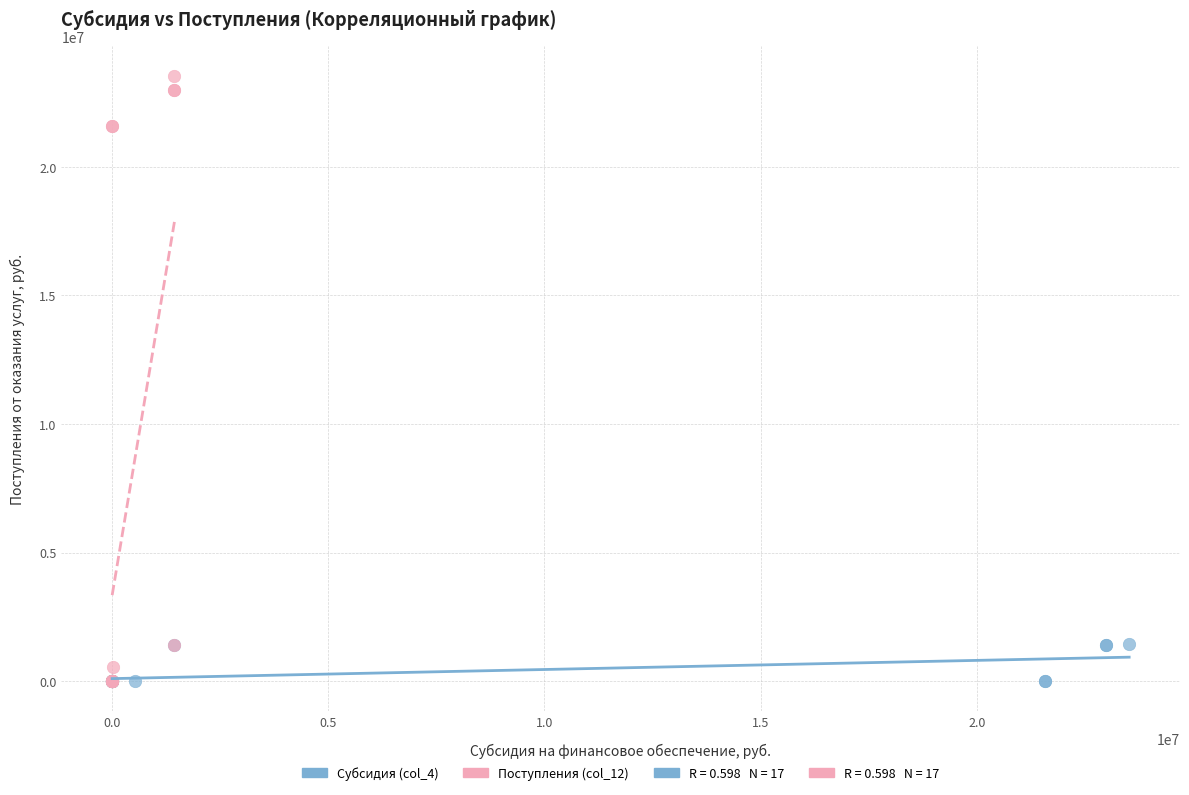

Which series contains the highest Y value?

Поступления (col_12)